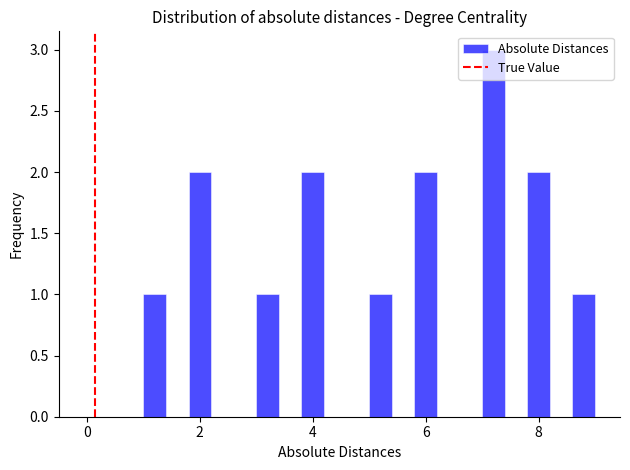

Around what value on the x-axis is the tallest bar? Give the approximate position of its centre, as read against the axis.

7.2